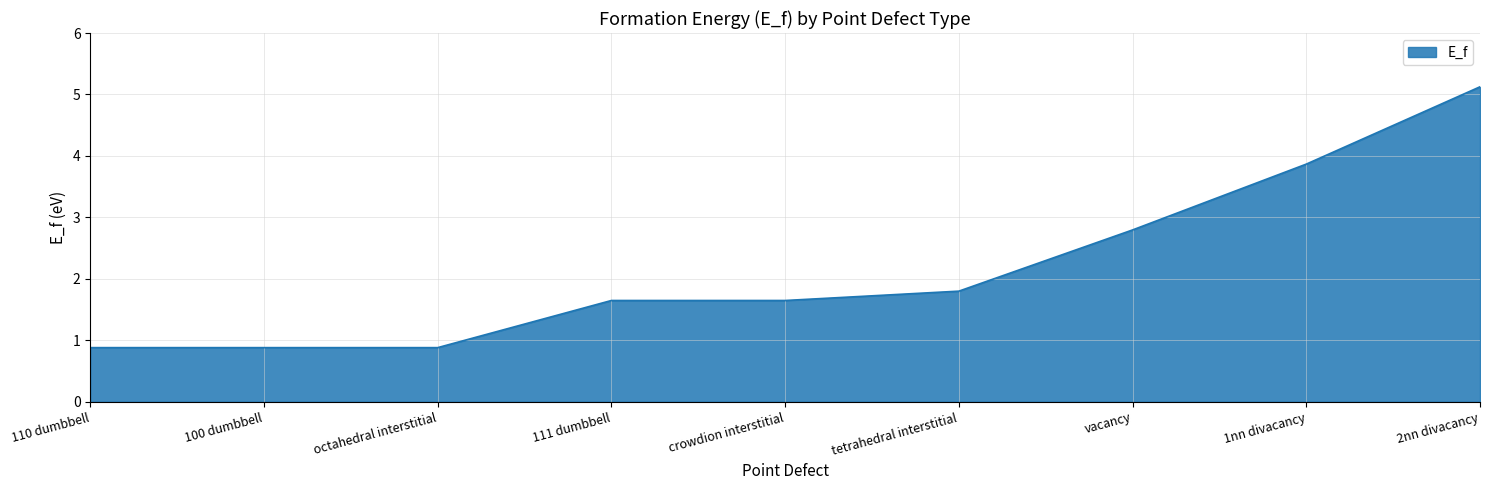

What is the maximum value shown in the chart?

5.1